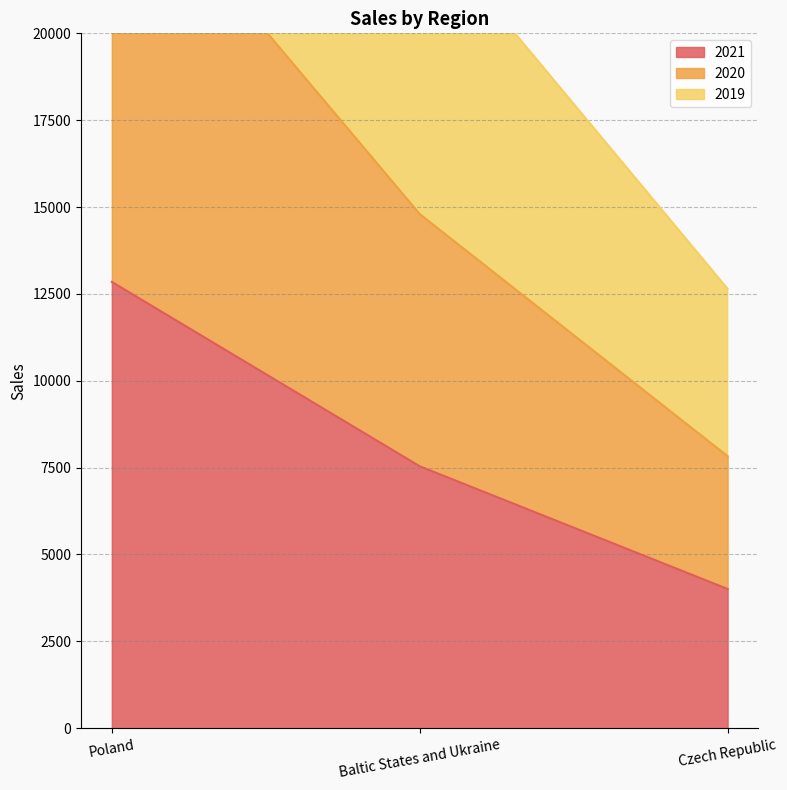

Which series changed the most between Poland and Baltic States and Ukraine?

2019